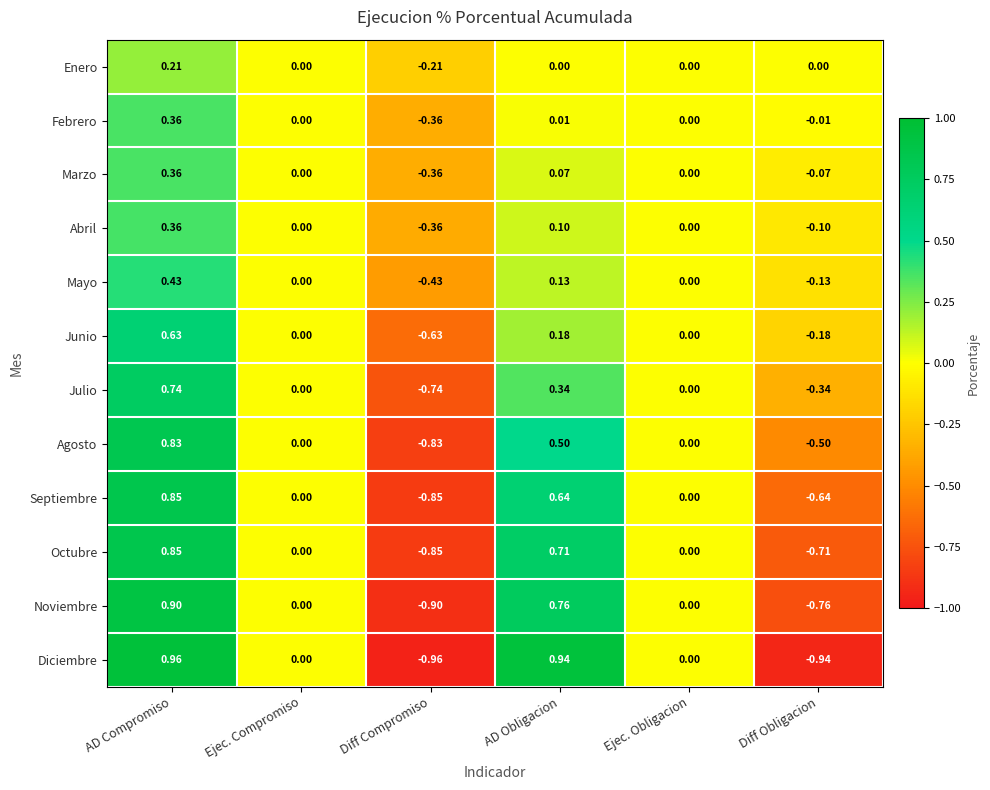

At which category does the chart reach its peak across all series?

AD Compromiso